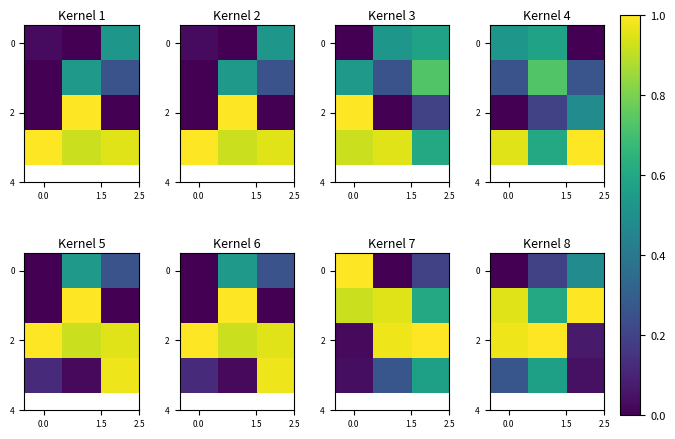

What is the sum of all 2 values?

2.0